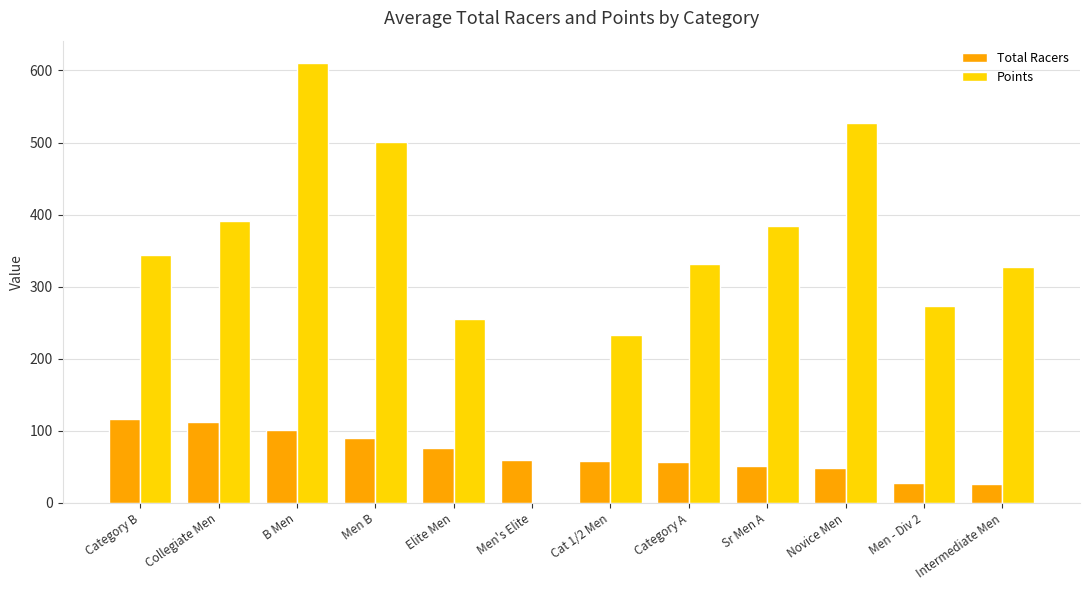

What is the sum of all Total Racers values?

825.5